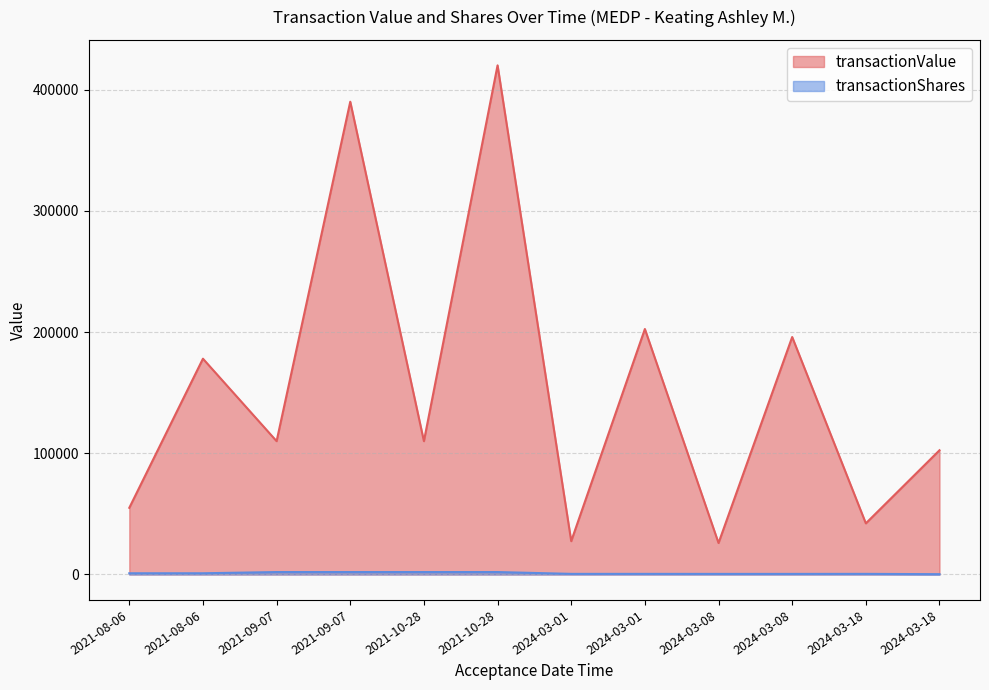

The transactionValue series shows 420000 at 2021-10-28 16:12:19. True or false?

True